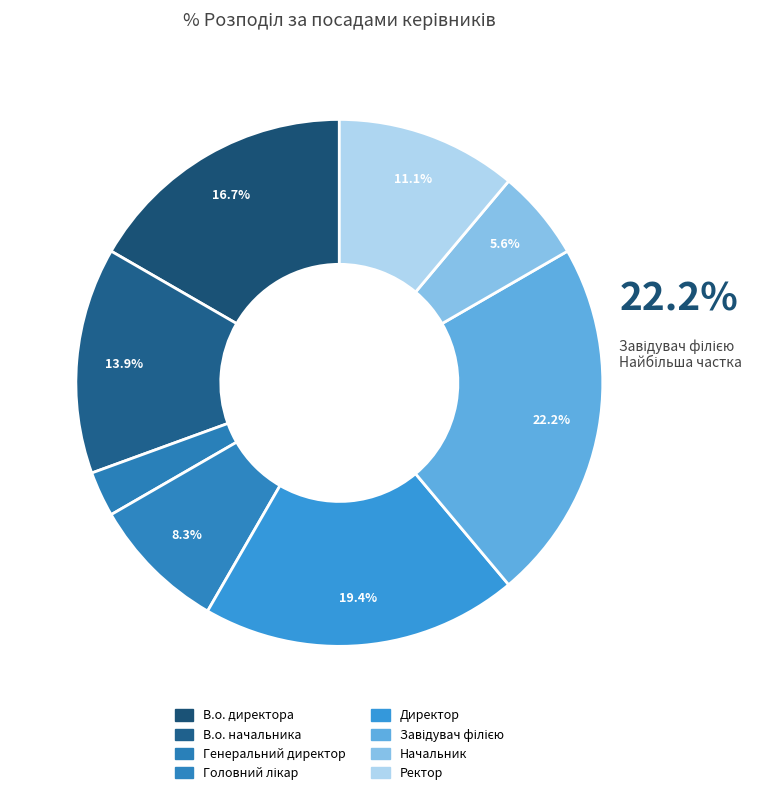

What percentage is the Ректор slice, to the nearest percent?

11%